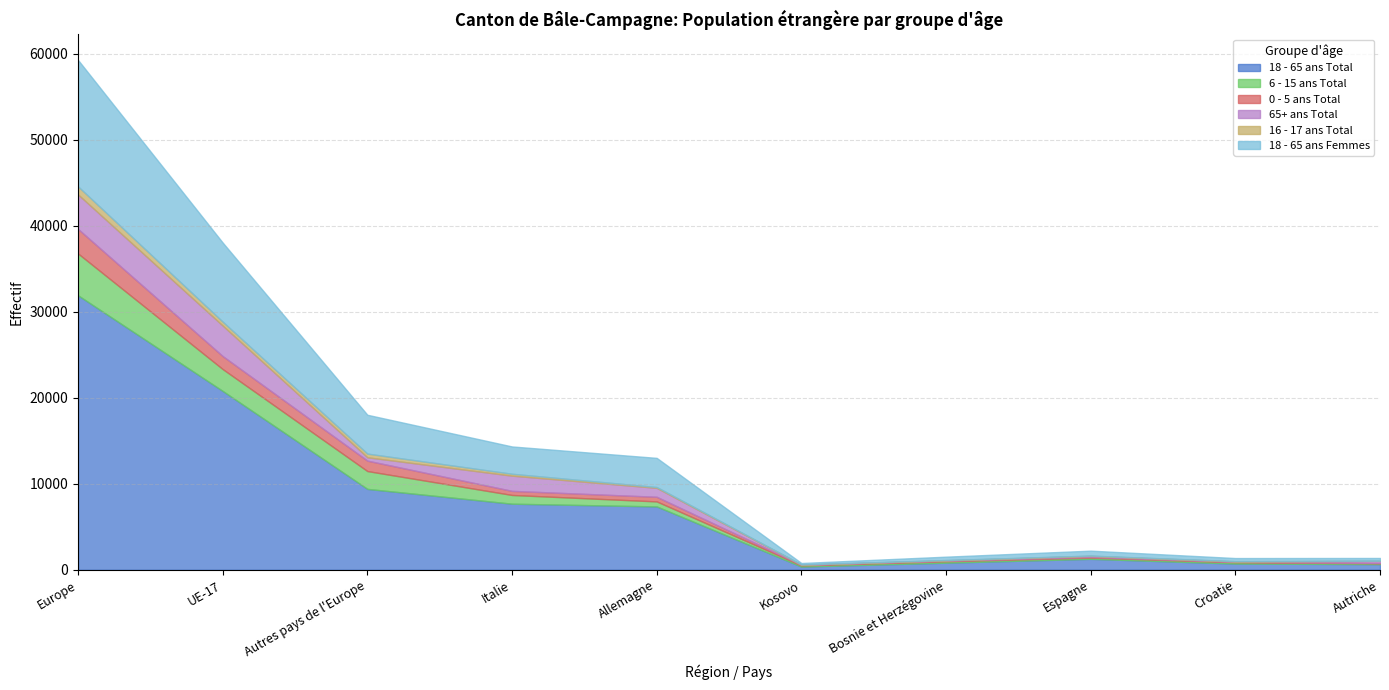

True or false: 65+ ans Total and 18 - 65 ans Femmes cross at least once.

False